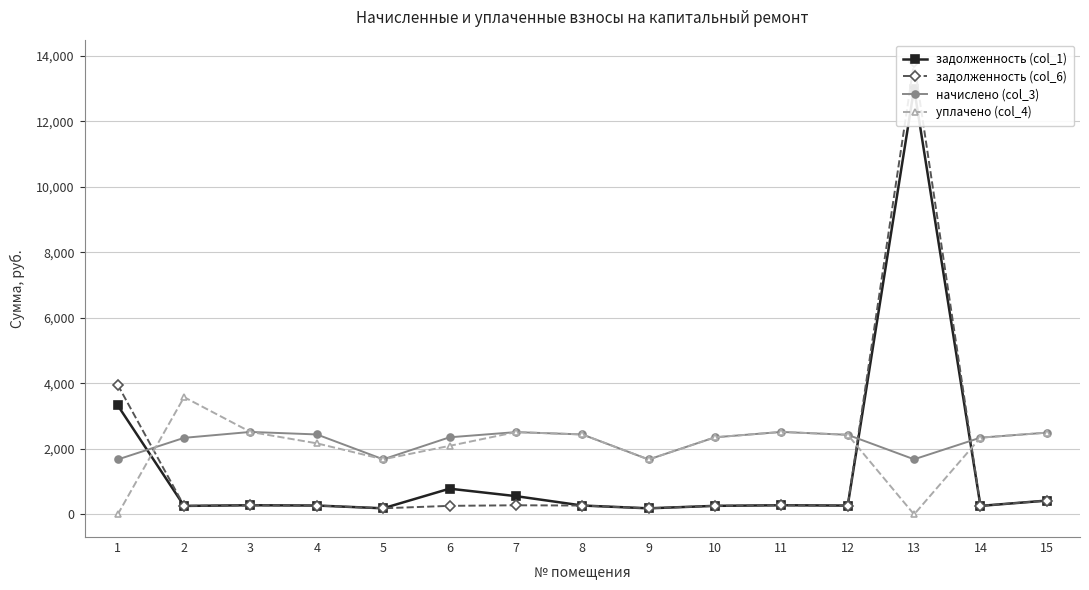

At which label does задолженность (col_1) first exceed 271?

1